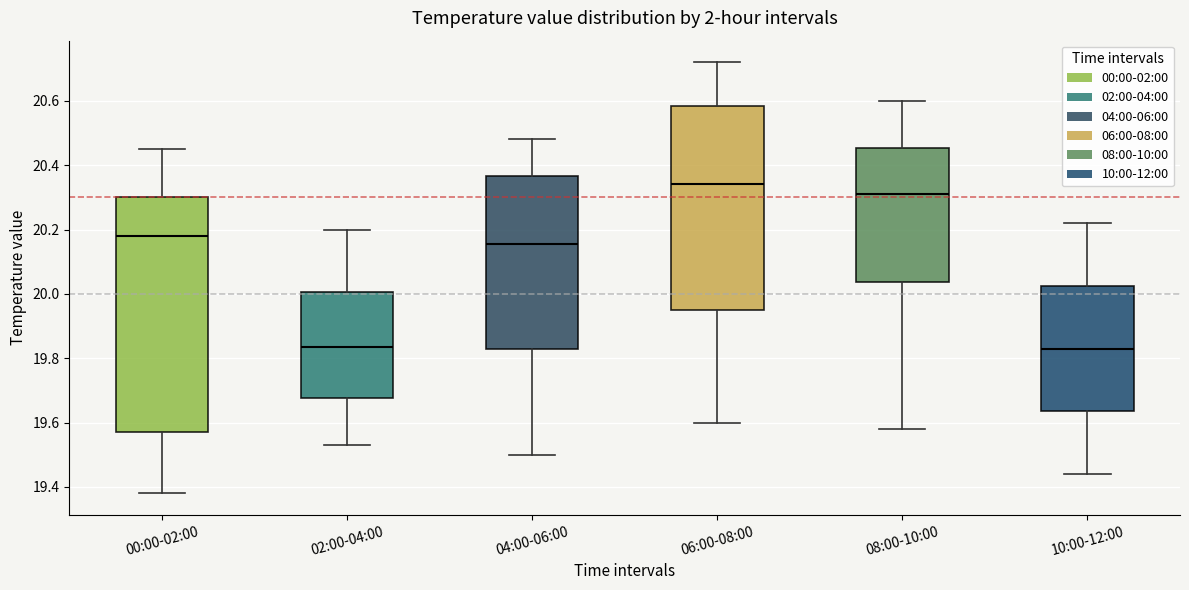

Where does the upper whisker of the box for 00:00-02:00 end on the y-axis? The values are not printed on the chart, so give them approximately, as read against the axis.

20.46